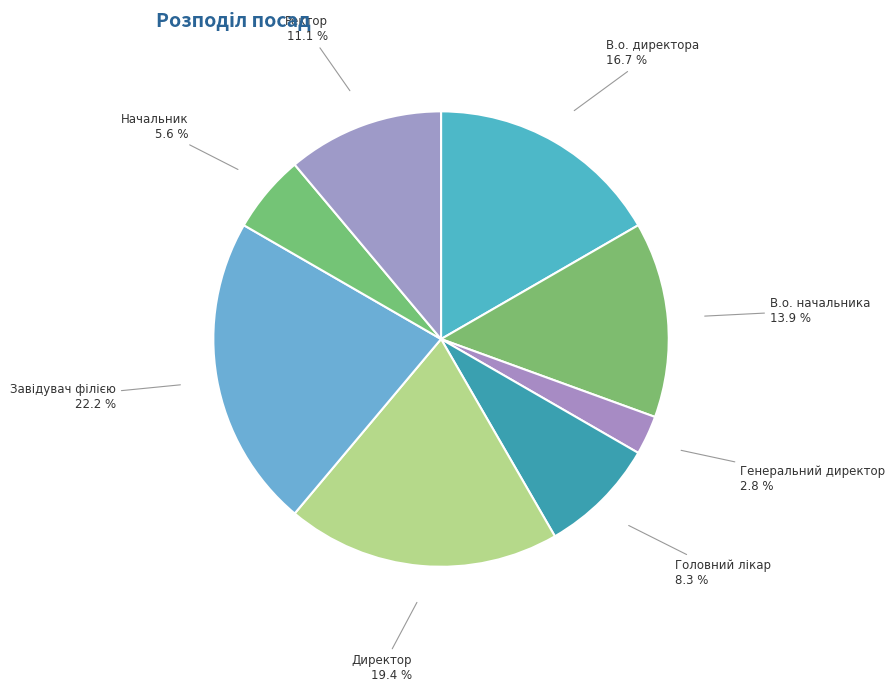

Count the number of slices in the pie.

8